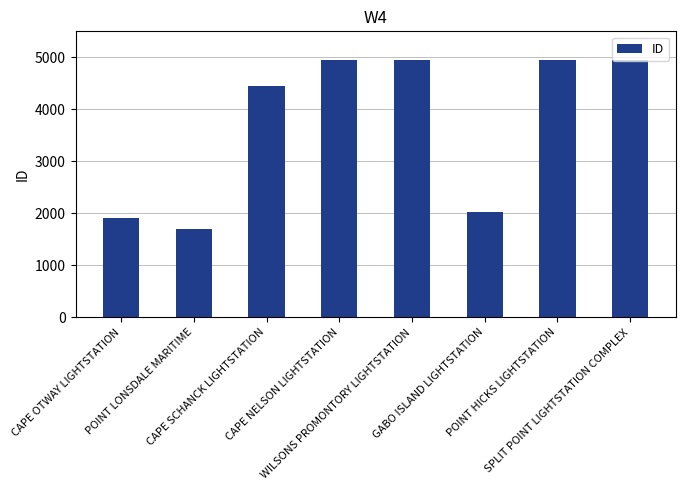

What is the change in value from POINT LONSDALE MARITIME to WILSONS PROMONTORY LIGHTSTATION?

+3249